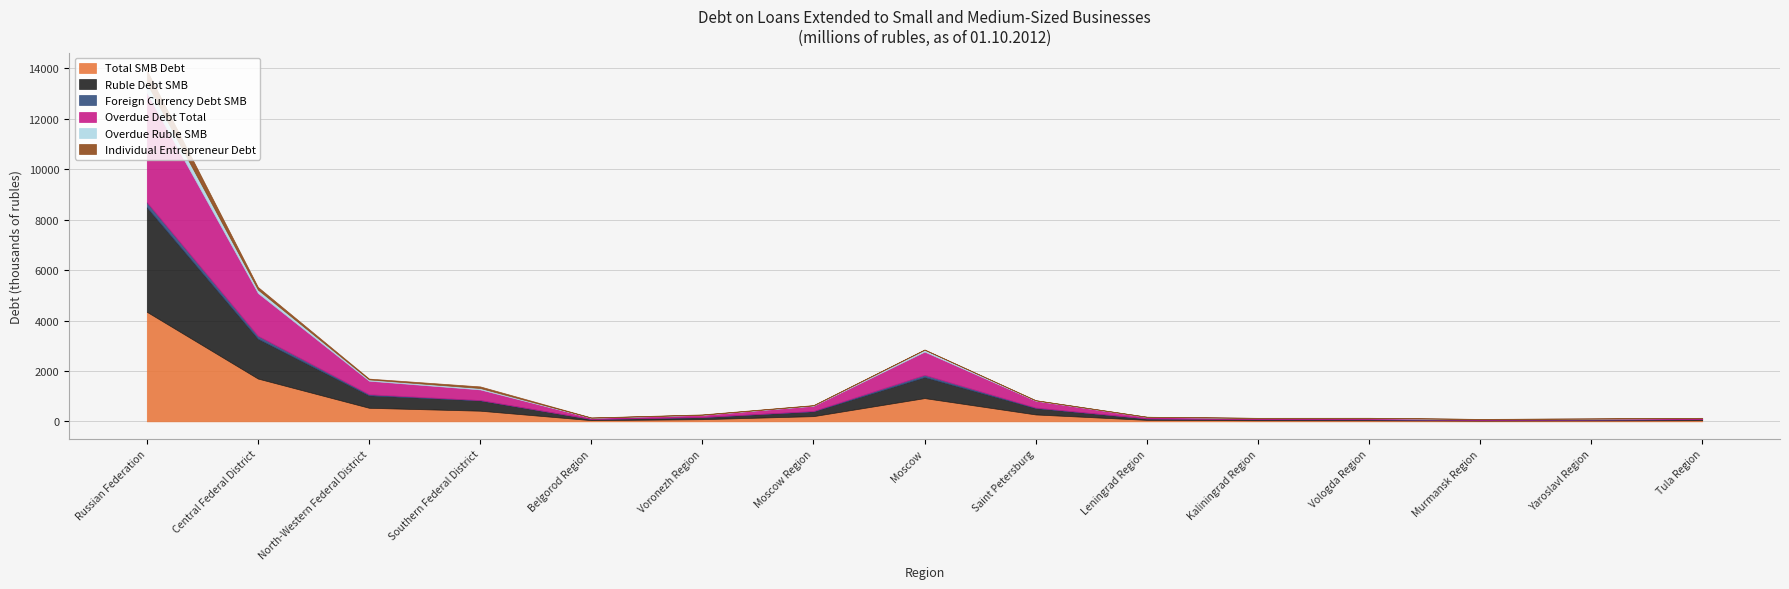

Reading right to left, extract all data points from this chart.

Total SMB Debt: Tula Region=44305	Yaroslavl Region=35705	Murmansk Region=30225	Vologda Region=41742	Kaliningrad Region=43224	Leningrad Region=59005	Saint Petersburg=273482	Moscow=922197	Moscow Region=206308	Voronezh Region=86461	Belgorod Region=47519	Southern Federal District=422352	North-Western Federal District=537508	Central Federal District=1697159	Russian Federation=4345464
Ruble Debt SMB: Tula Region=43158	Yaroslavl Region=34757	Murmansk Region=18083	Vologda Region=41112	Kaliningrad Region=37808	Leningrad Region=56293	Saint Petersburg=254332	Moscow=837734	Moscow Region=191902	Voronezh Region=83766	Belgorod Region=46966	Southern Federal District=410064	North-Western Federal District=495283	Central Federal District=1583808	Russian Federation=4149022
Foreign Currency Debt SMB: Tula Region=1147	Yaroslavl Region=948	Murmansk Region=12142	Vologda Region=630	Kaliningrad Region=5416	Leningrad Region=2712	Saint Petersburg=19150	Moscow=84463	Moscow Region=14406	Voronezh Region=2695	Belgorod Region=553	Southern Federal District=12288	North-Western Federal District=42225	Central Federal District=113351	Russian Federation=196442
Overdue Debt Total: Tula Region=44305	Yaroslavl Region=35705	Murmansk Region=30225	Vologda Region=41742	Kaliningrad Region=43224	Leningrad Region=59005	Saint Petersburg=273482	Moscow=922197	Moscow Region=206308	Voronezh Region=86461	Belgorod Region=47519	Southern Federal District=422352	North-Western Federal District=537508	Central Federal District=1697159	Russian Federation=4345464
Overdue Ruble SMB: Tula Region=2291	Yaroslavl Region=3943	Murmansk Region=3954	Vologda Region=9994	Kaliningrad Region=7057	Leningrad Region=3957	Saint Petersburg=13997	Moscow=73637	Moscow Region=14581	Voronezh Region=2759	Belgorod Region=3870	Southern Federal District=54178	North-Western Federal District=49849	Central Federal District=133151	Russian Federation=378207
Individual Entrepreneur Debt: Tula Region=5279	Yaroslavl Region=4698	Murmansk Region=2595	Vologda Region=6763	Kaliningrad Region=3202	Leningrad Region=2561	Saint Petersburg=4466	Moscow=10604	Moscow Region=11053	Voronezh Region=13356	Belgorod Region=6629	Southern Federal District=64633	North-Western Federal District=33247	Central Federal District=103872	Russian Federation=509992